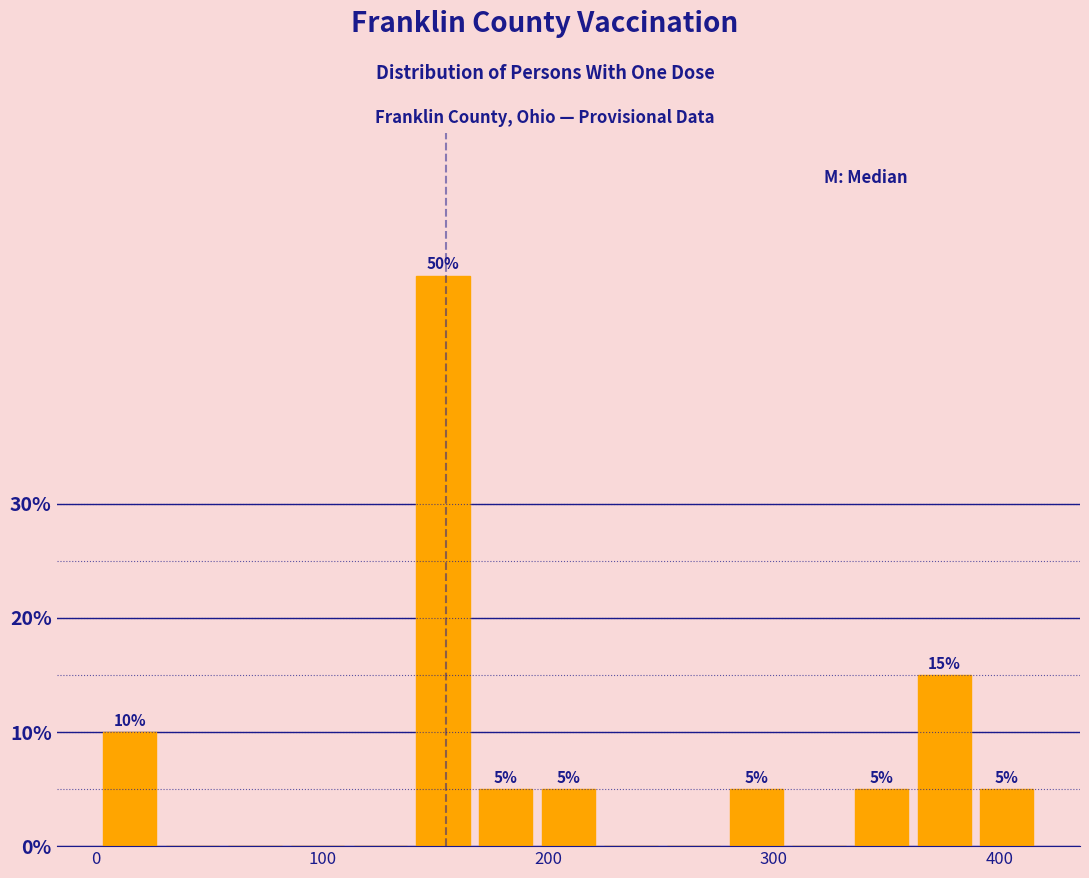

Read against the x-axis, roughly where is the centre of the tallest bar?

150